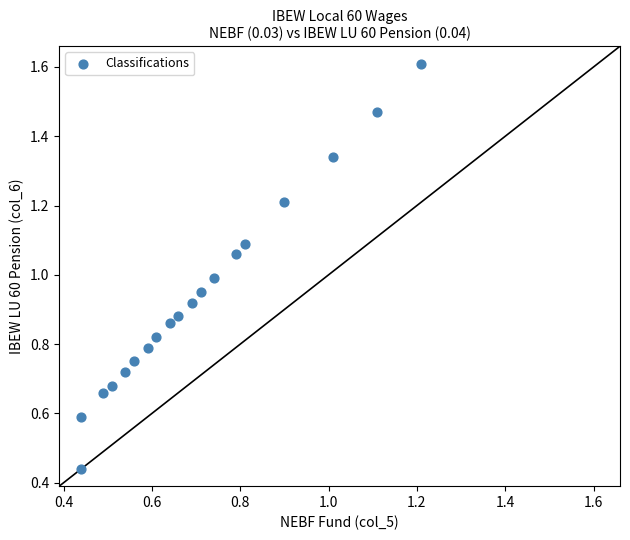

What is the range of Y values (max minus min)?

1.2